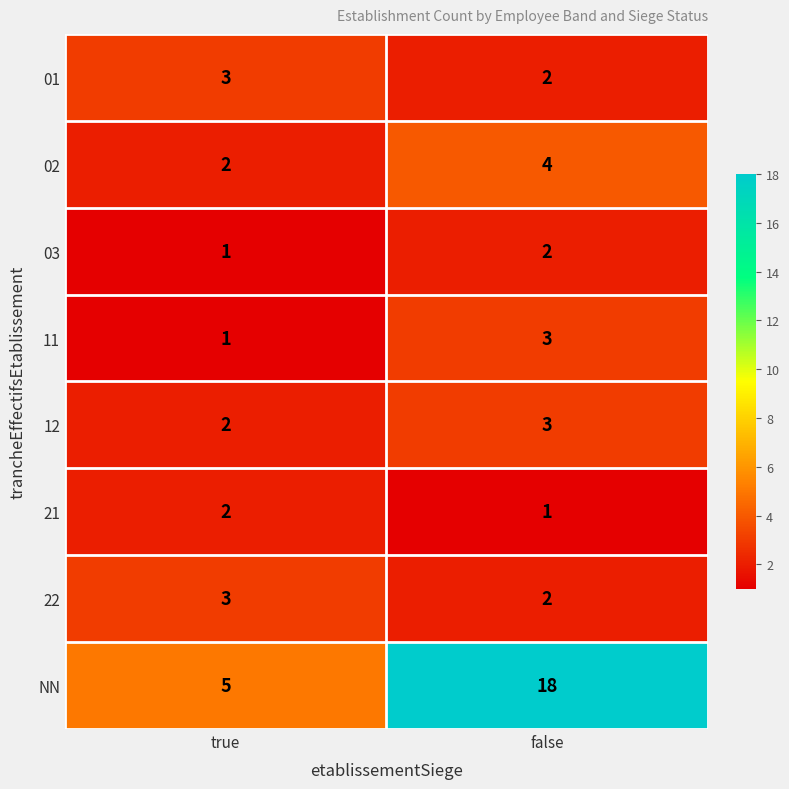

Reading left to right, transcribe all the data shown in this chart.

01: true=3	false=2
02: true=2	false=4
03: true=1	false=2
11: true=1	false=3
12: true=2	false=3
21: true=2	false=1
22: true=3	false=2
NN: true=5	false=18